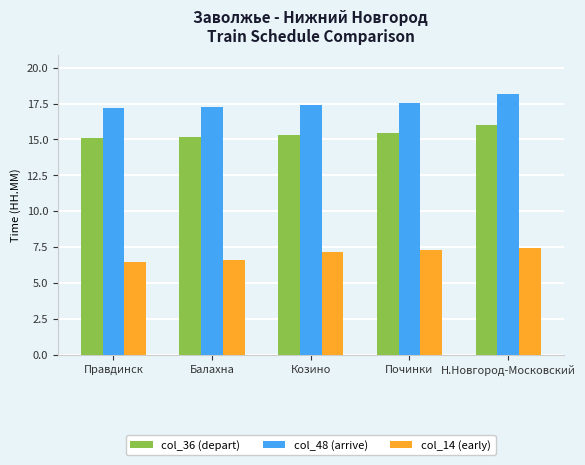

The value of col_14 (early) at Правдинск is 6.5. True or false?

True